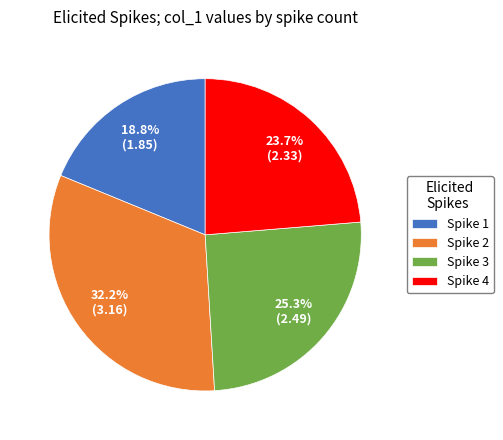

Does any single category account for the majority?

No